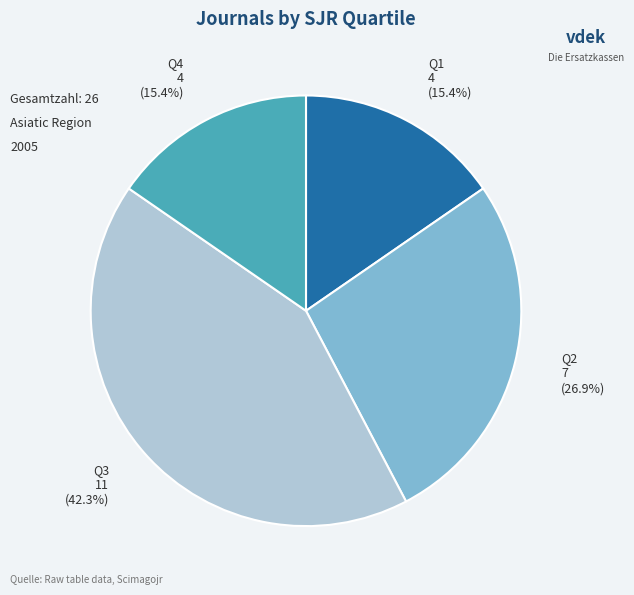

Is there any slice that represents more than half of the pie?

No